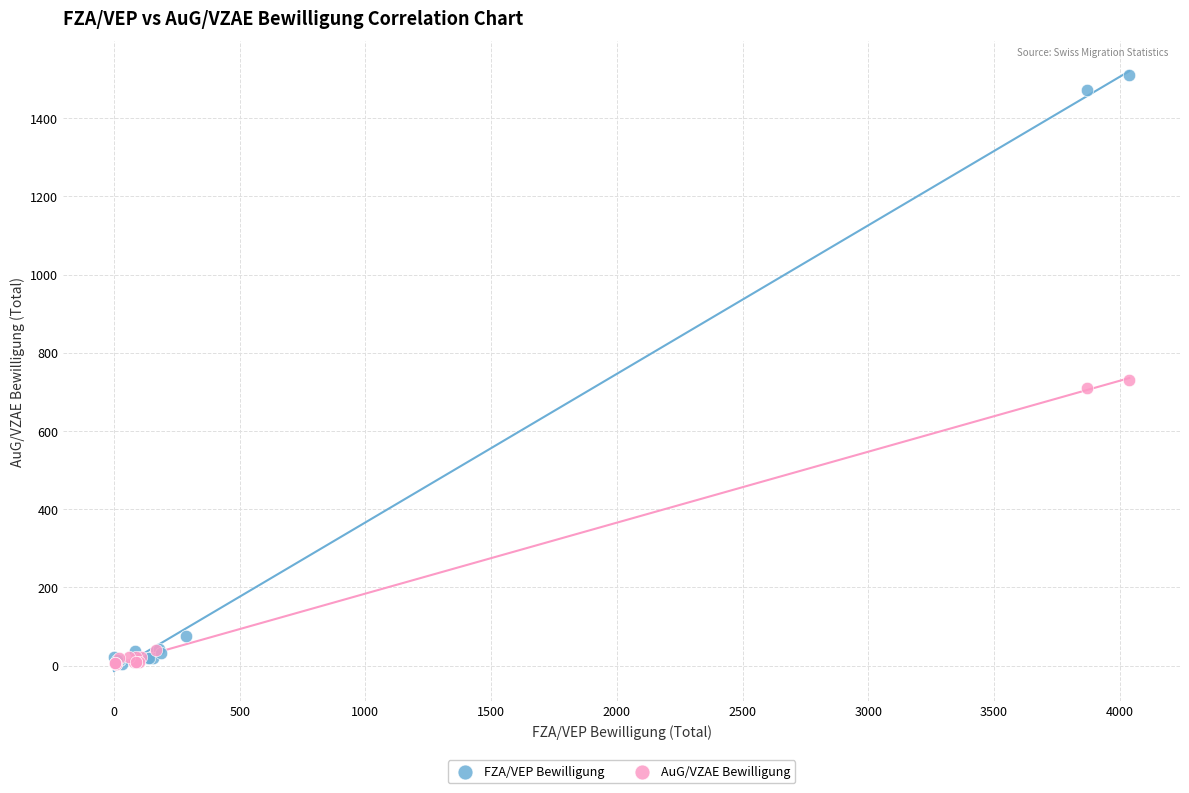

Which series reaches the maximum Y coordinate?

FZA/VEP Bewilligung